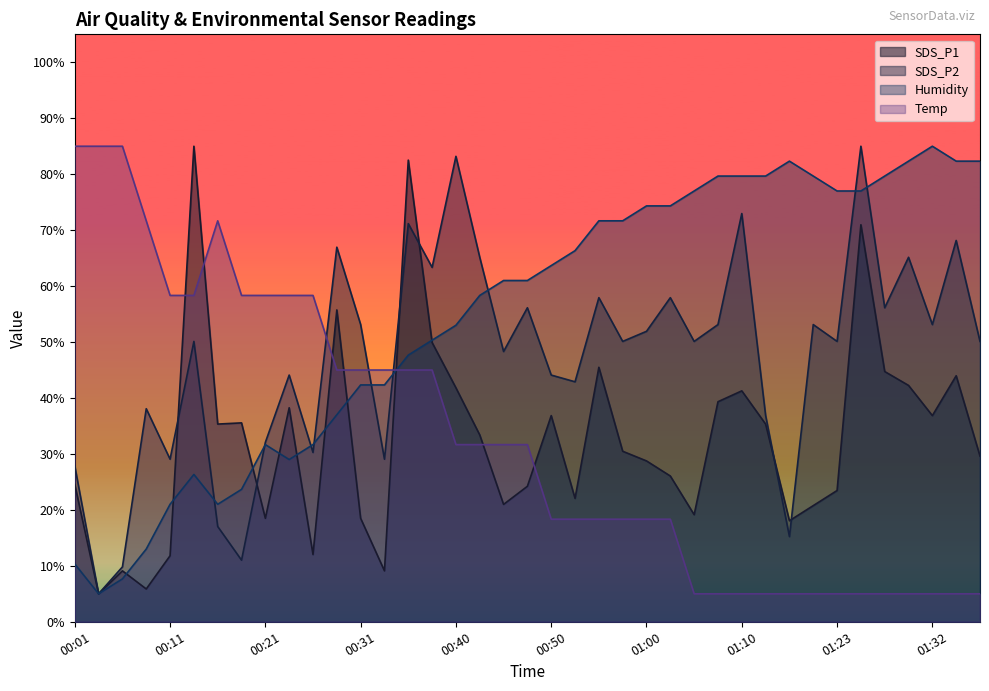

What is the minimum value for Humidity?

5.0